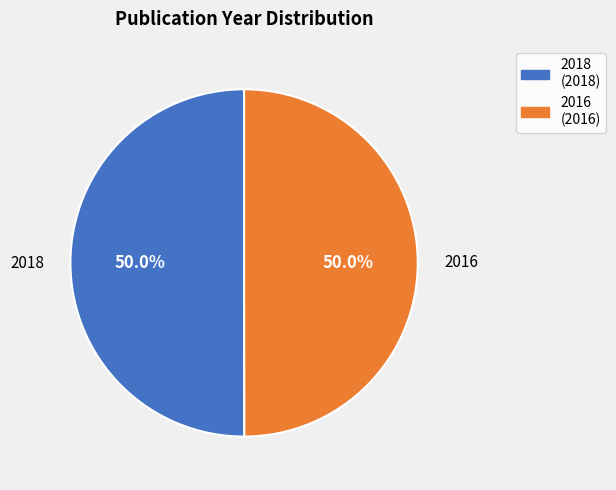

What is the total percentage of 2018 (2018) and 2016 (2016)?

100.0%